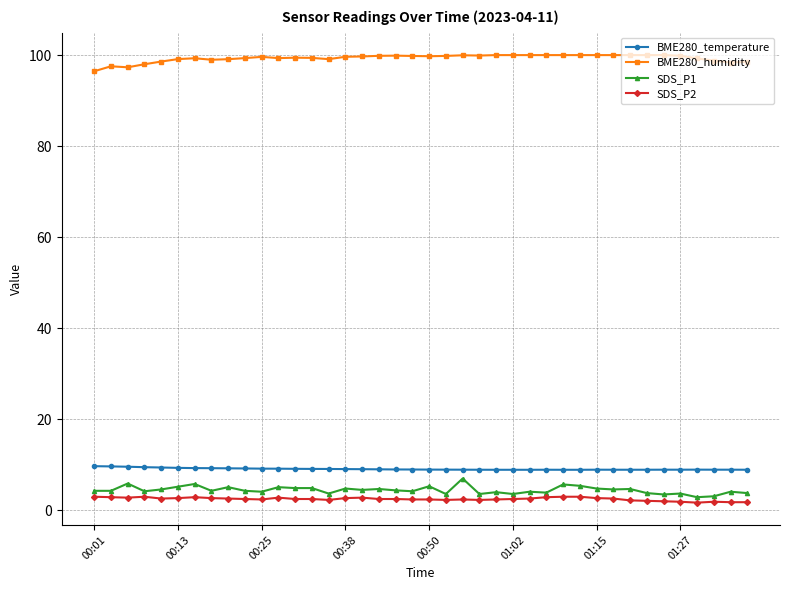

What is the sum of all SDS_P2 values?

99.6